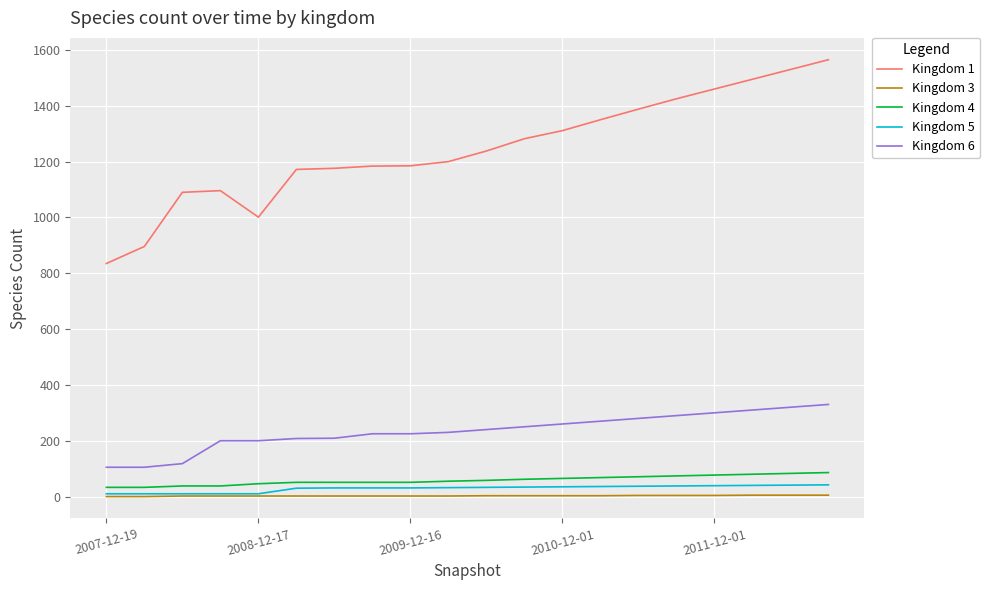

True or false: Kingdom 4 and Kingdom 6 intersect in this chart.

False